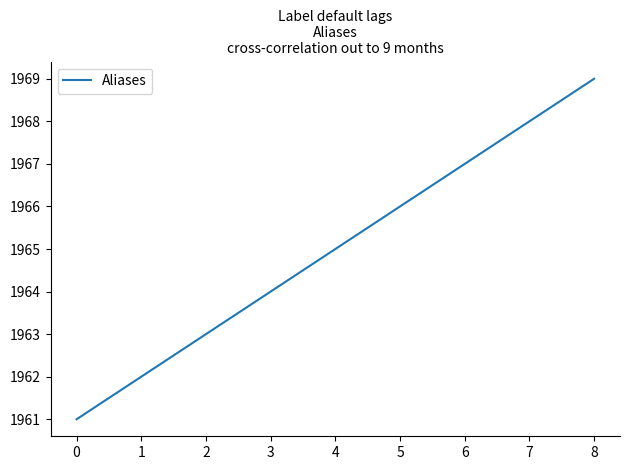

True or false: there are more than 0 points higher than both neighbors.

False